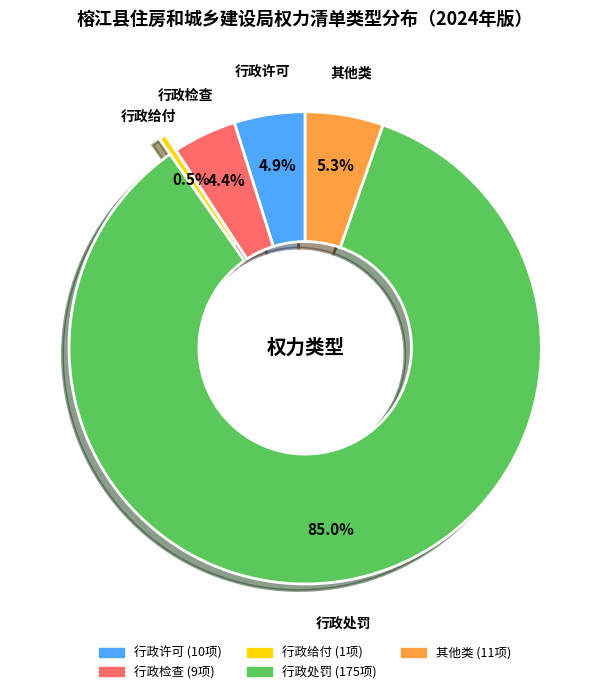

How many slices are in this pie chart?

5